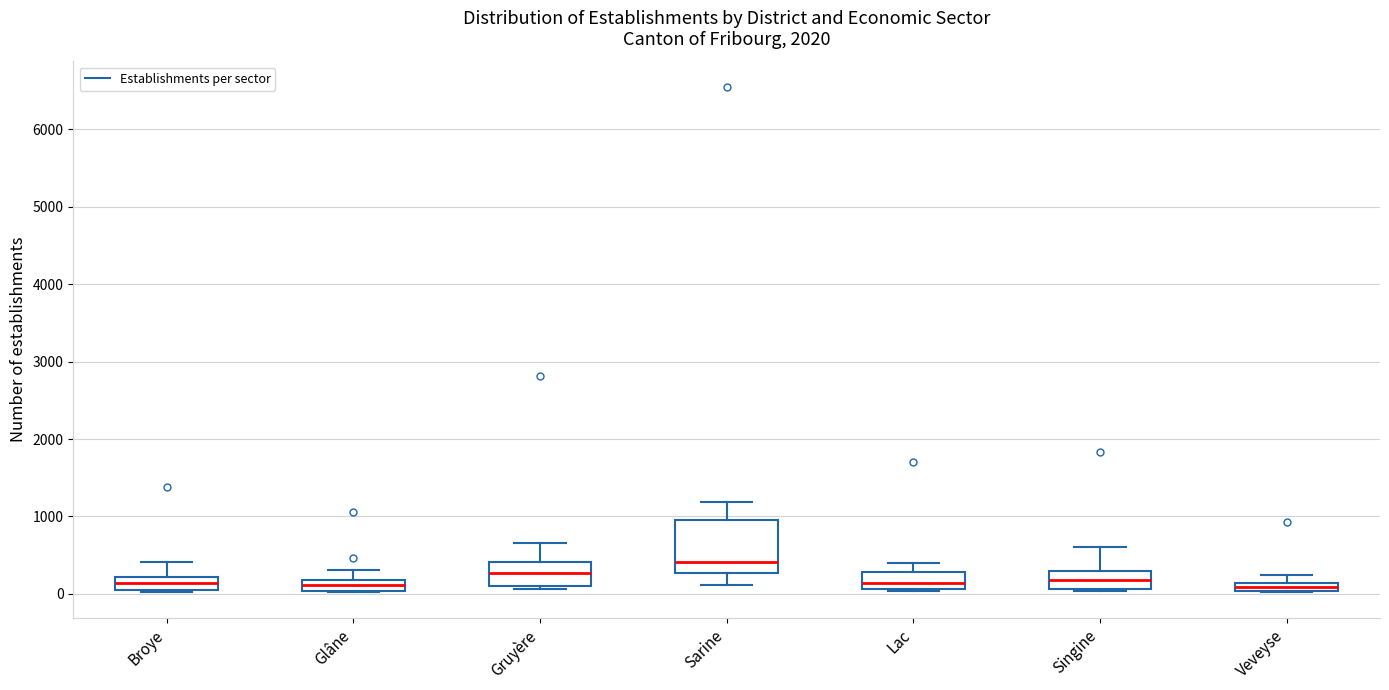

Which box's median line is the highest?

Sarine